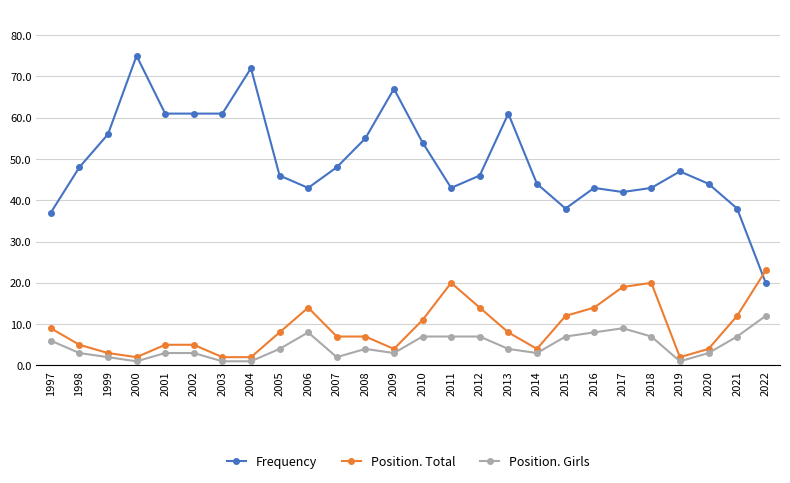

Between which two adjacent categories do Position. Total and Frequency first intersect?

2021 and 2022